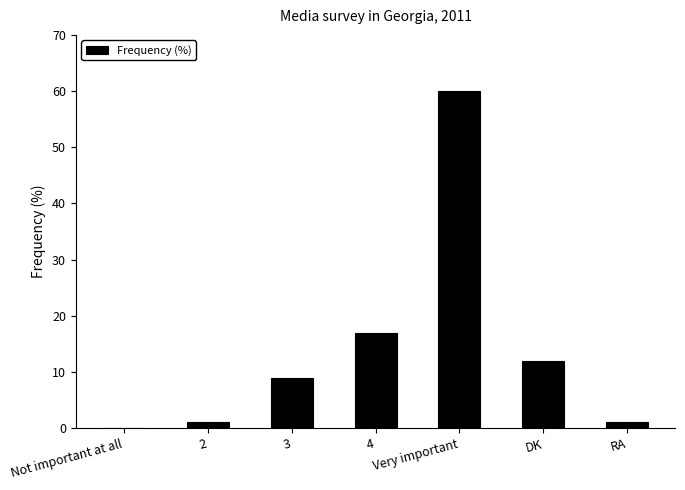

True or false: the data shows -21 at Not important at all.

False